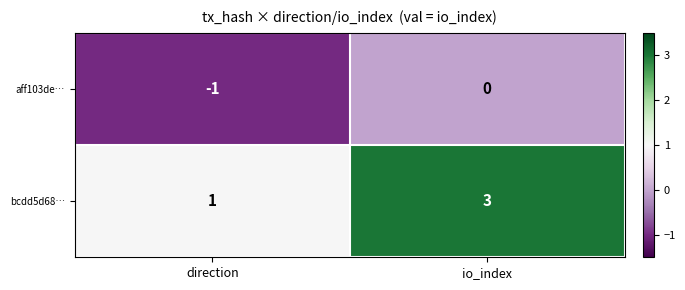

The aff103de… series shows -1 at direction. True or false?

True